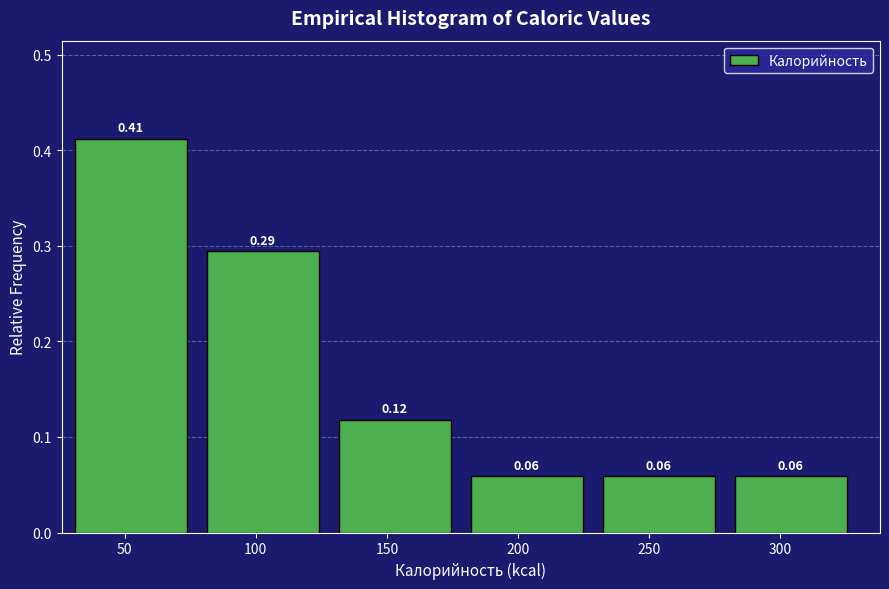

Which range on the x-axis has the tallest bar?

30 to 80